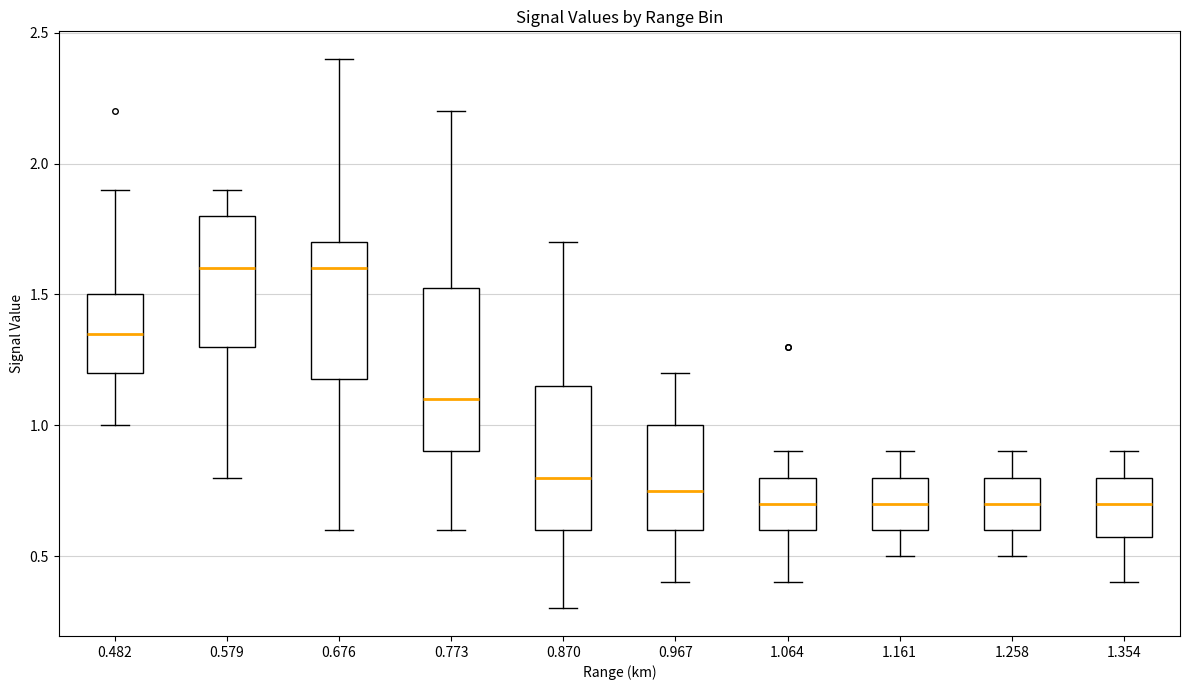

Reading left to right, read every box against the y-axis: the position of its median line, the range the box covers, and the ends of its whiskers. The values are not printed on the chart, so give them approximately, as read against the axis.

0.482: median 1.35, box 1.20 to 1.50, whiskers 1.00 to 1.90
0.579: median 1.60, box 1.30 to 1.80, whiskers 0.80 to 1.90
0.676: median 1.60, box 1.20 to 1.70, whiskers 0.60 to 2.40
0.773: median 1.10, box 0.90 to 1.55, whiskers 0.60 to 2.20
0.870: median 0.80, box 0.60 to 1.15, whiskers 0.30 to 1.70
0.967: median 0.75, box 0.60 to 1.00, whiskers 0.40 to 1.20
1.064: median 0.70, box 0.60 to 0.80, whiskers 0.40 to 0.90
1.161: median 0.70, box 0.60 to 0.80, whiskers 0.50 to 0.90
1.258: median 0.70, box 0.60 to 0.80, whiskers 0.50 to 0.90
1.354: median 0.70, box 0.60 to 0.80, whiskers 0.40 to 0.90